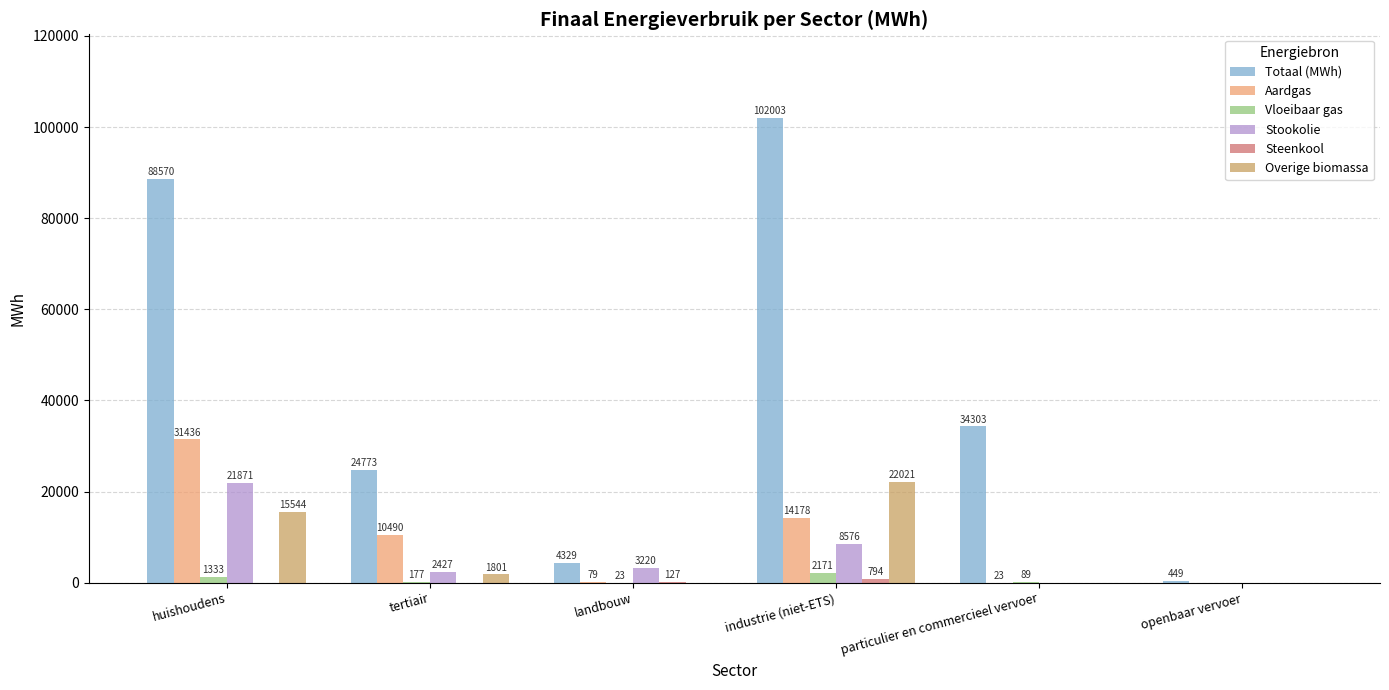

At which category is the sum across all series the highest?

huishoudens